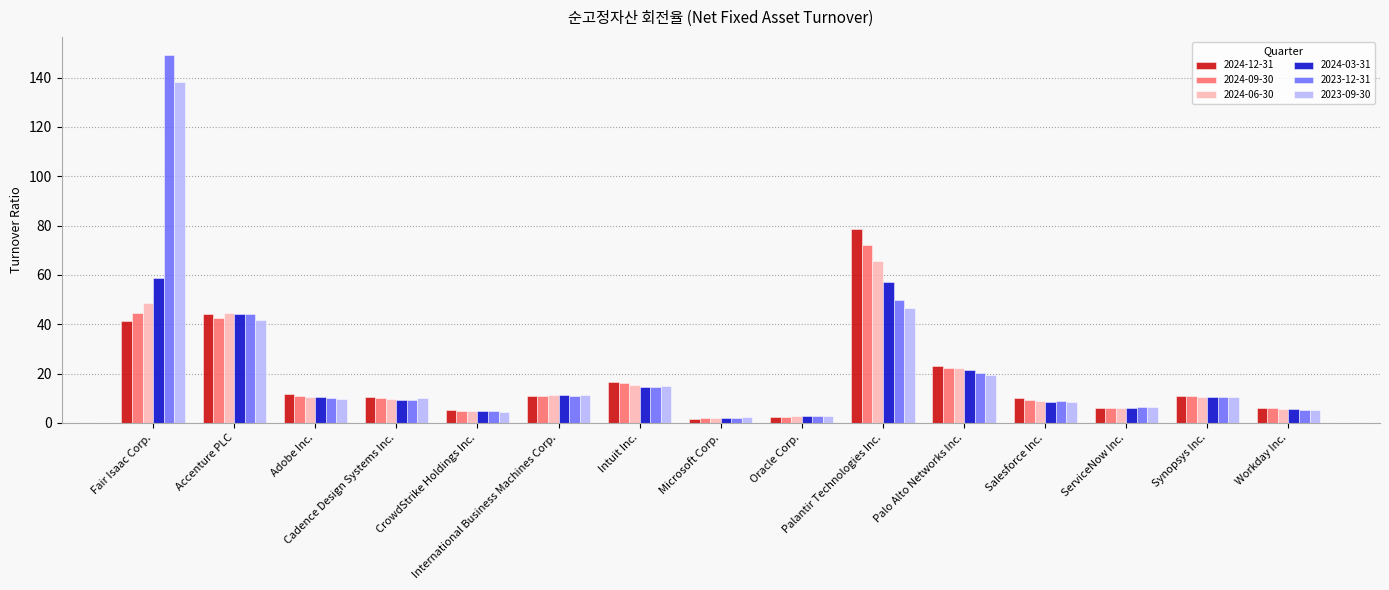

What position from the right is Oracle Corp.?

7